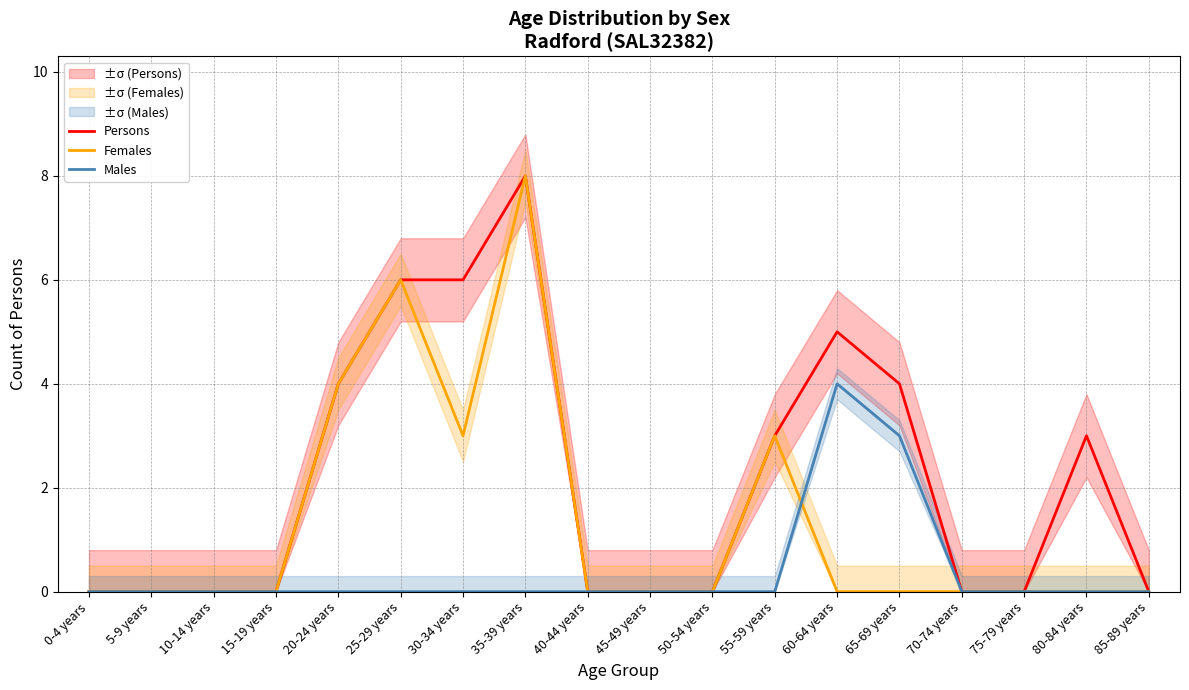

What is the label of the 16th point from the right?

10-14 years